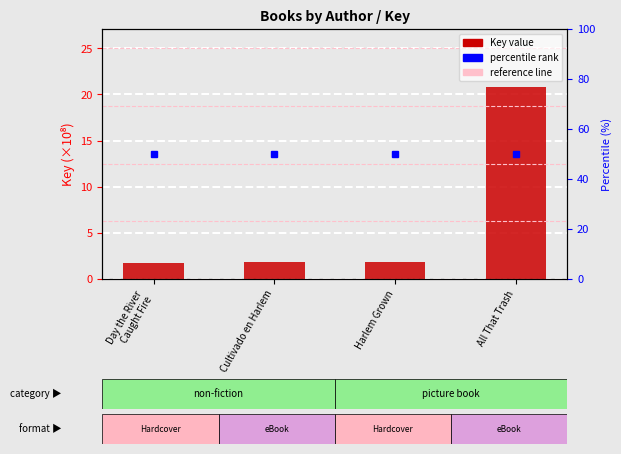

The chart shows a value of 8.7 at All That Trash. True or false?

False